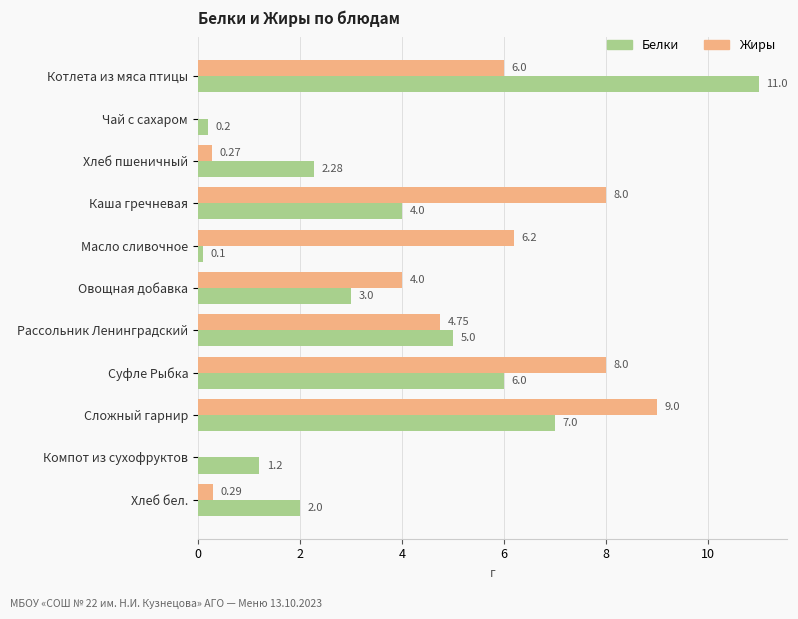

Which label corresponds to the largest value in the chart?

Котлета из мяса птицы